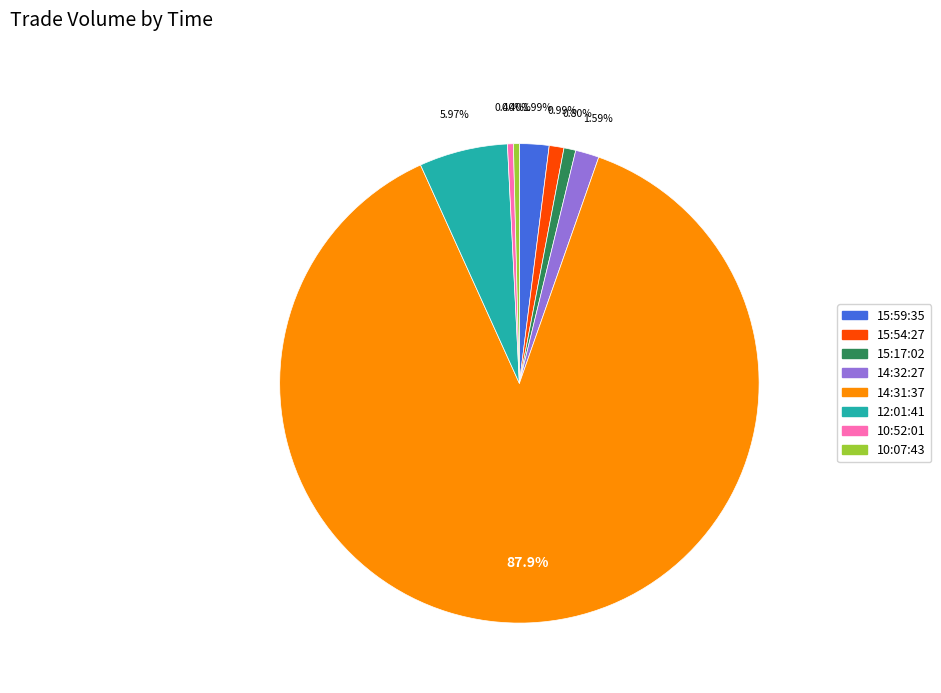

Which slice represents more than half of the pie?

14:31:37